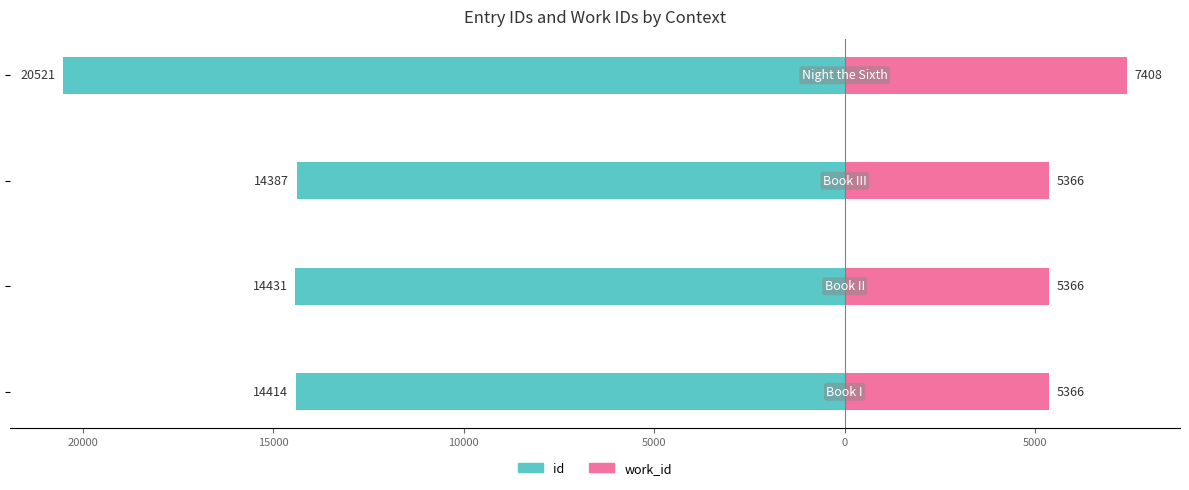

Reading left to right, list all the values displayed in this chart.

id: 25000=-14414.2	20000=-14431.0	15000=-14387.2	10000=-20521.0
work_id: 25000=5366.0	20000=5366.0	15000=5366.0	10000=7408.0